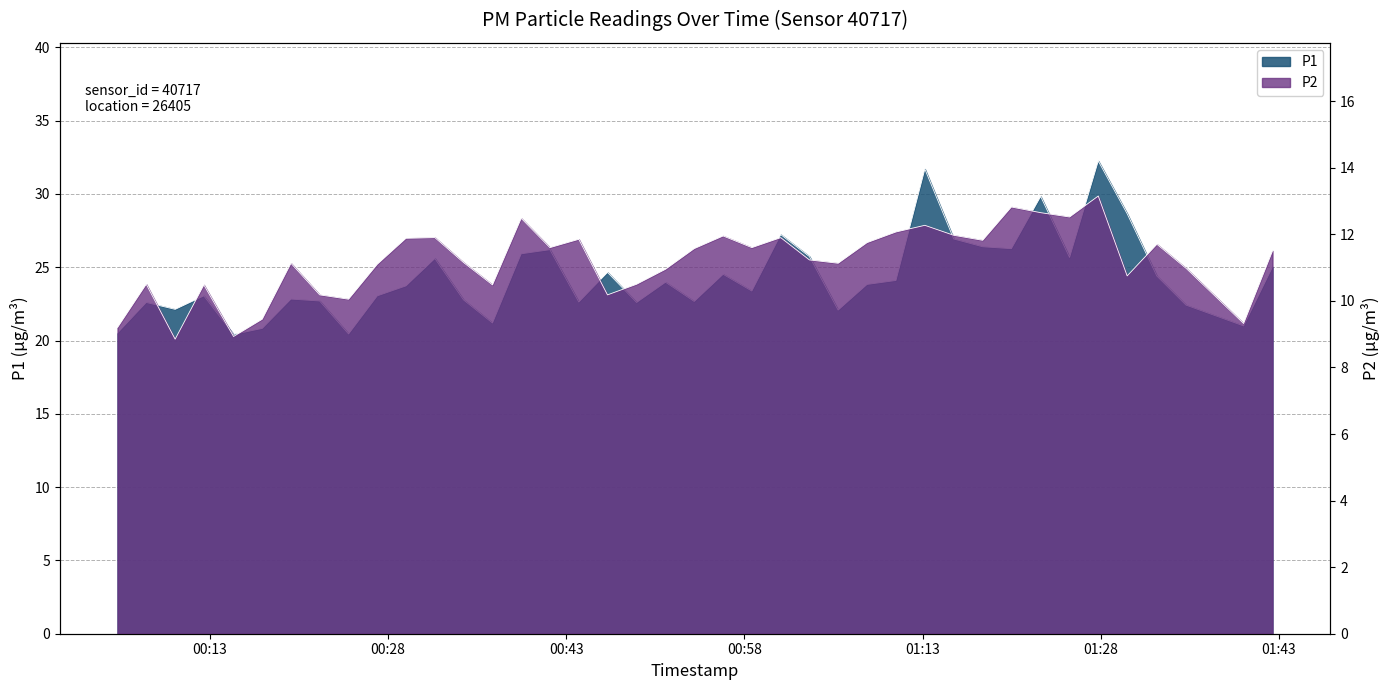

Rank the series by their average value, from lowest to highest.

P2, P1